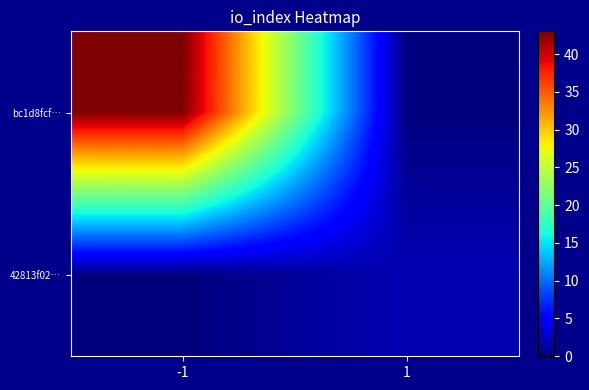

Which category has the highest value across all series?

-1